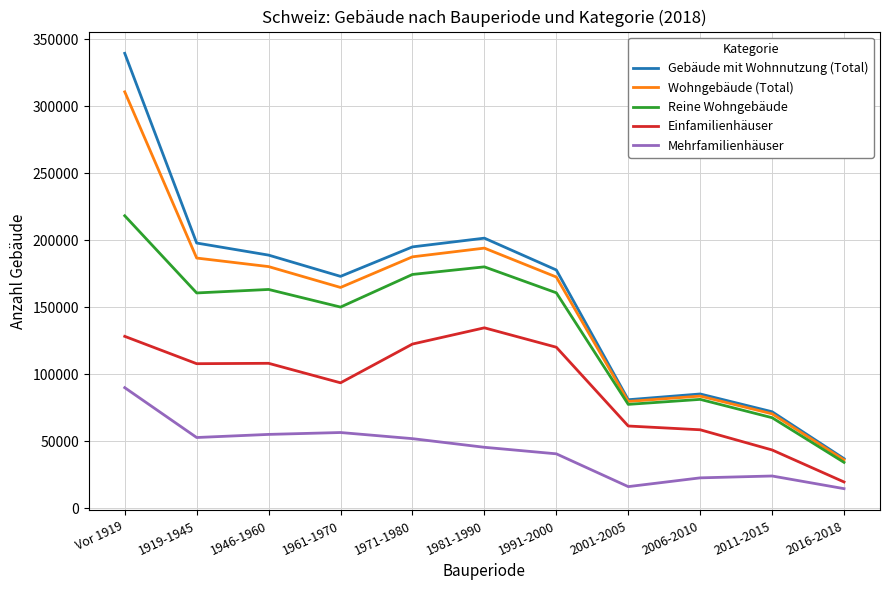

True or false: Gebäude mit Wohnnutzung (Total) and Einfamilienhäuser cross at least once.

False